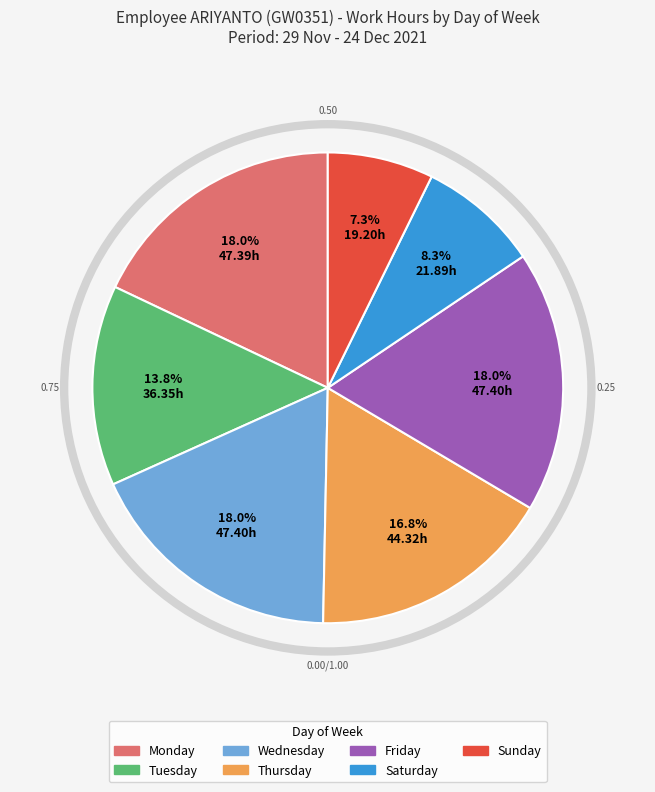

Is there a majority slice in this chart?

No